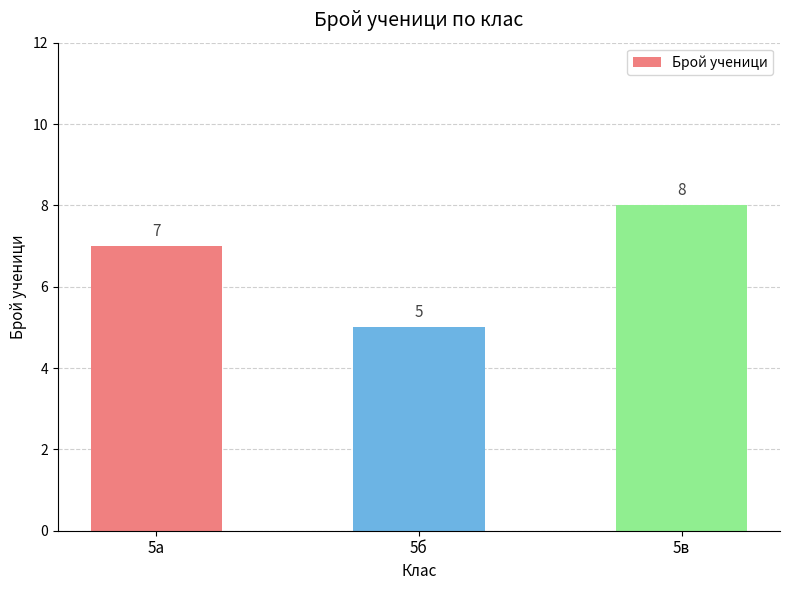

Count the values in the range 5 to 8.

3